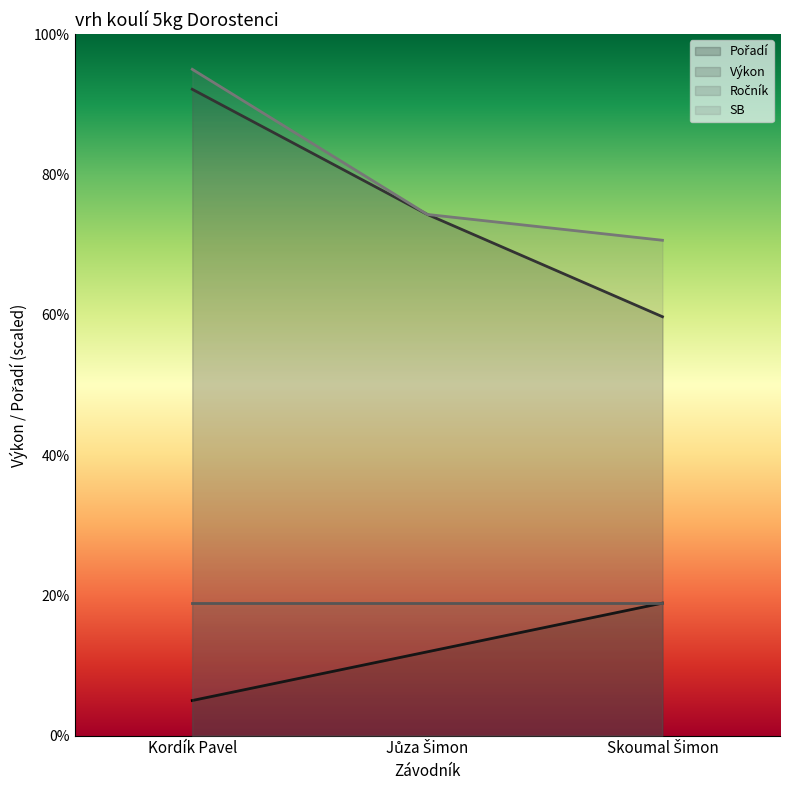

What is the label of the 3rd point from the right?

Kordík Pavel